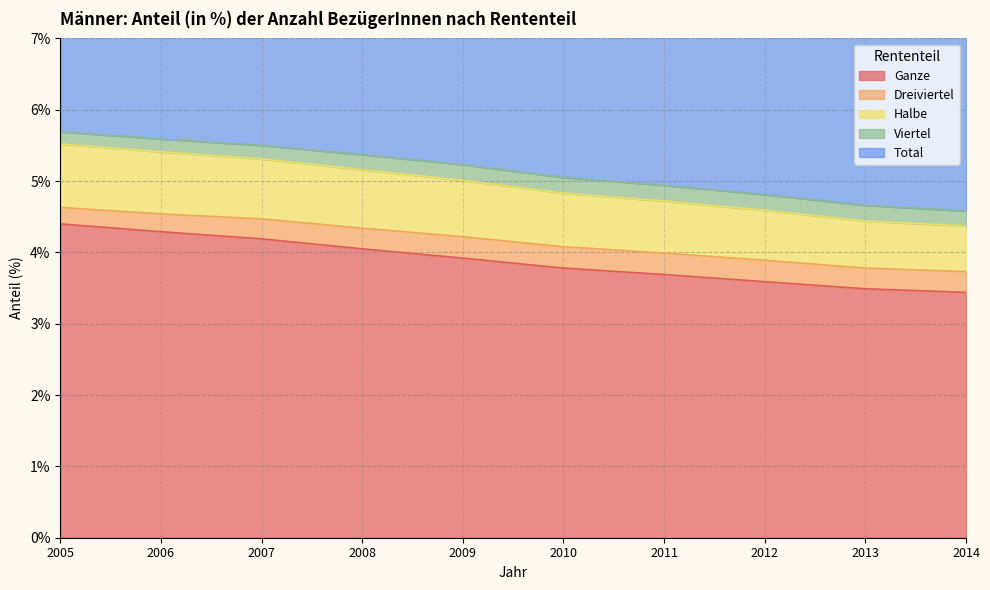

True or false: Ganze has a value of 6.1 at 2008.

False